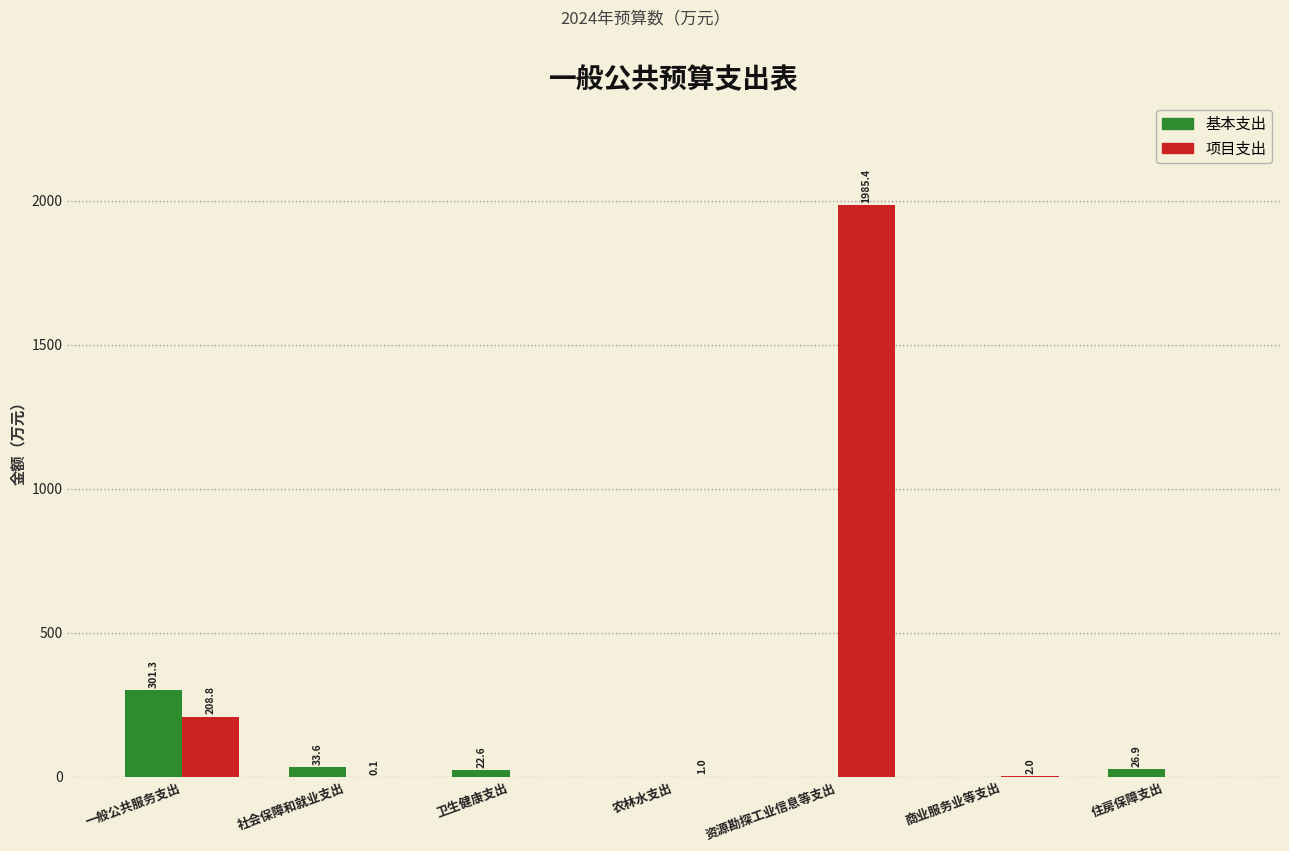

Which series changed the most between 商业服务业等支出 and 住房保障支出?

基本支出